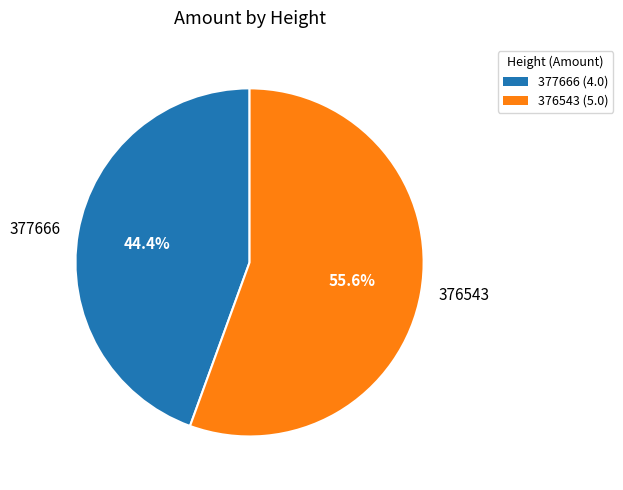

To the nearest percent, what is the difference between the 377666 and 376543 slice percentages?

11%